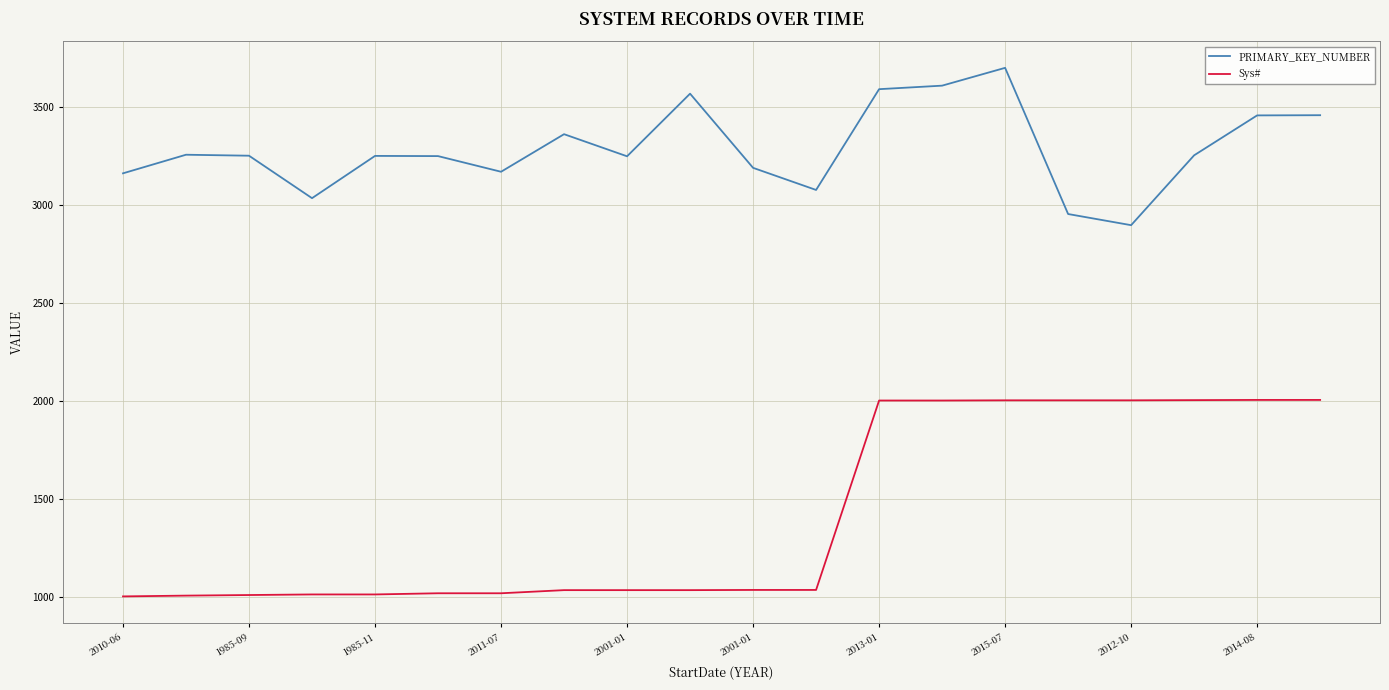

List the series in order of their peak value, lowest first.

Sys#, PRIMARY_KEY_NUMBER